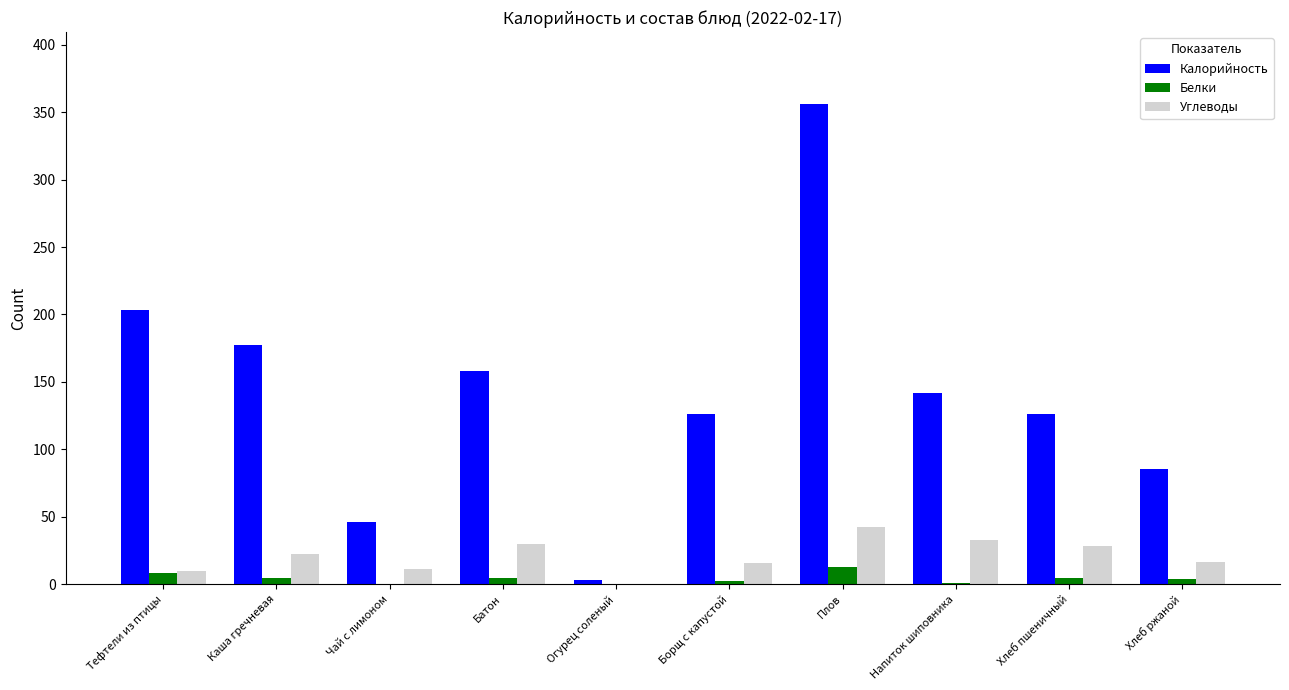

Which label corresponds to the largest value in the chart?

Плов